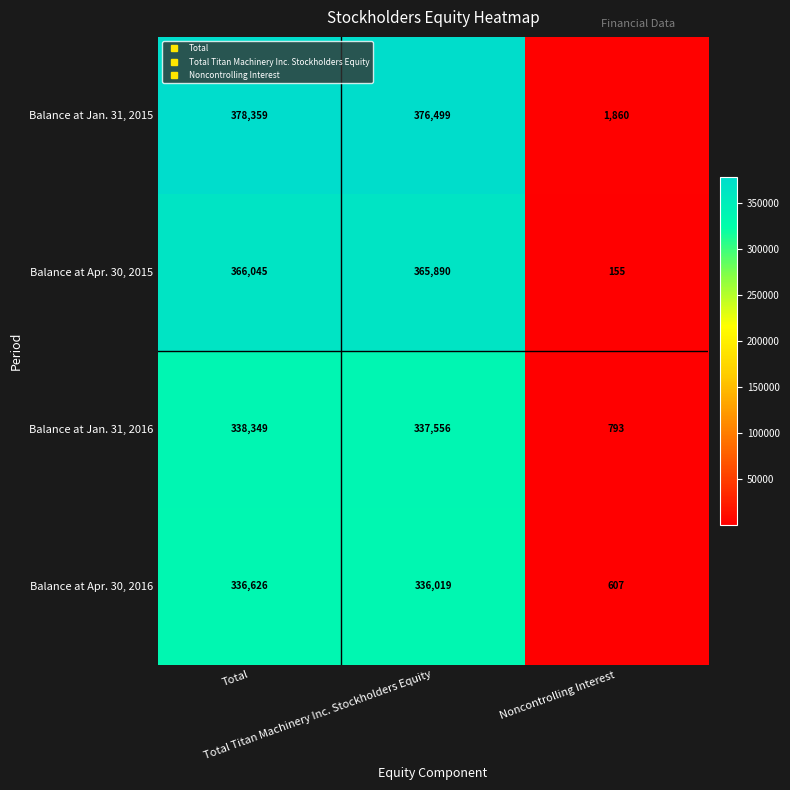

Between Total Titan Machinery Inc. Stockholders Equity and Noncontrolling Interest, which series saw the biggest shift?

Balance at Jan. 31, 2015